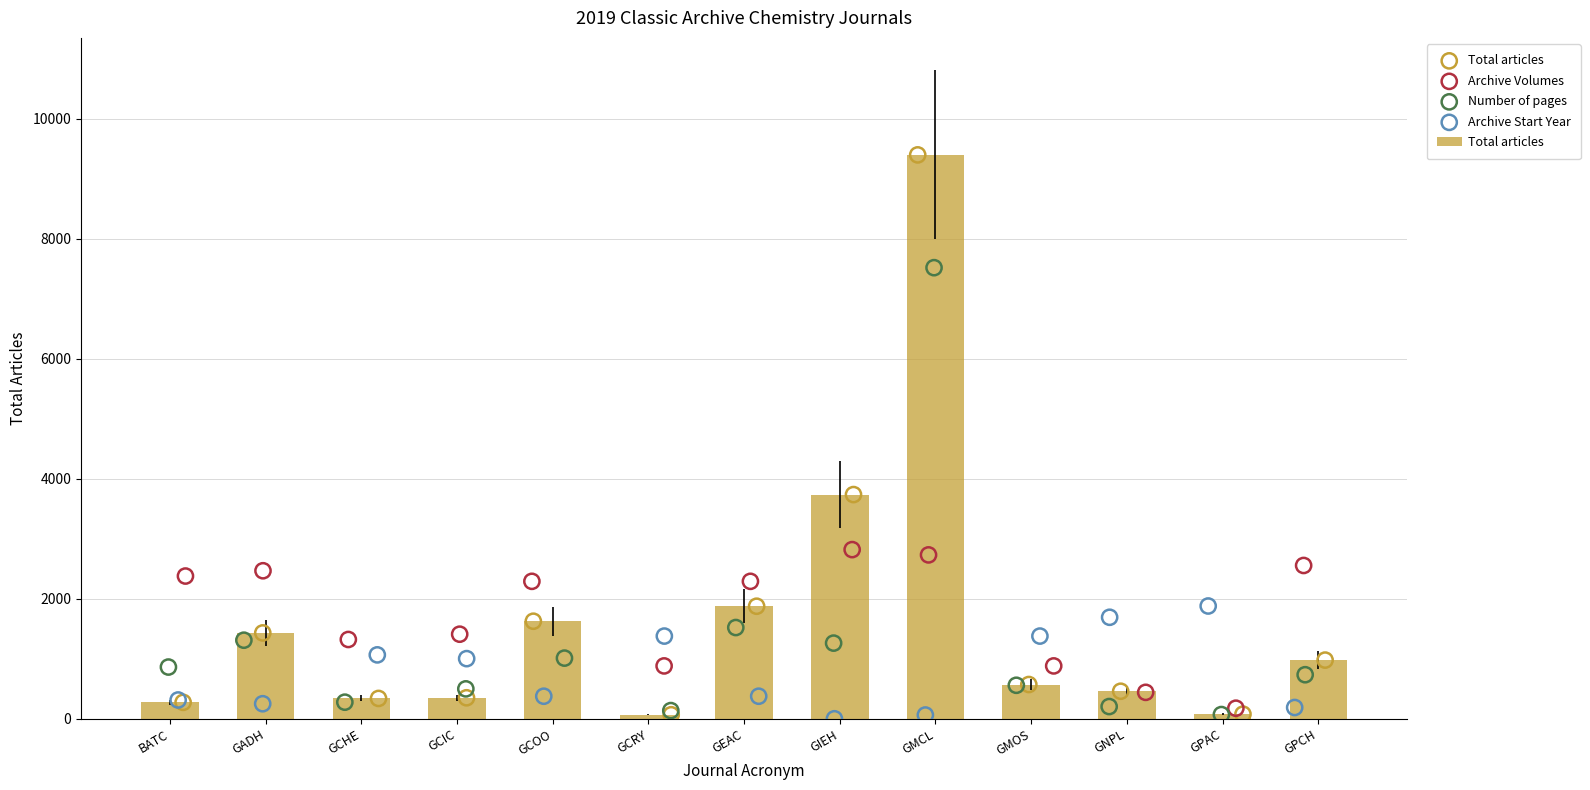

At how many categories does at least one series exceed 8133?

1